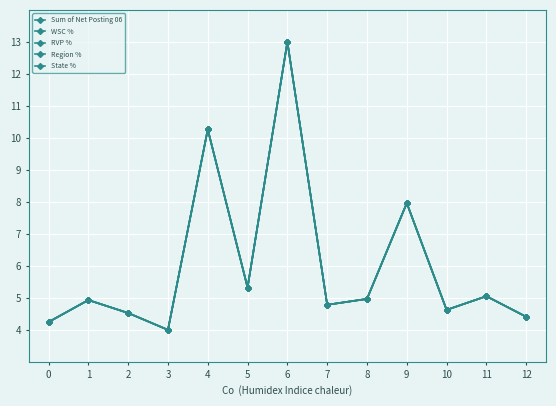

At which category is the sum across all series the highest?

6